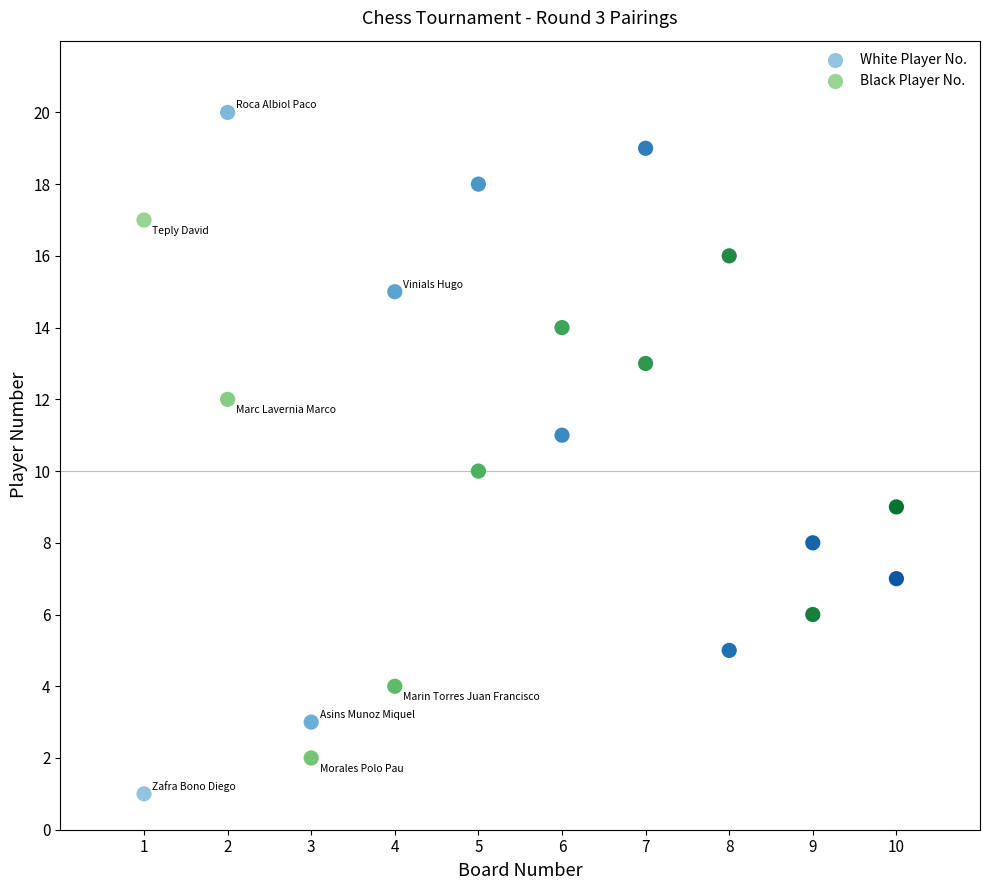

Which series reaches the minimum Y coordinate?

White Player No.